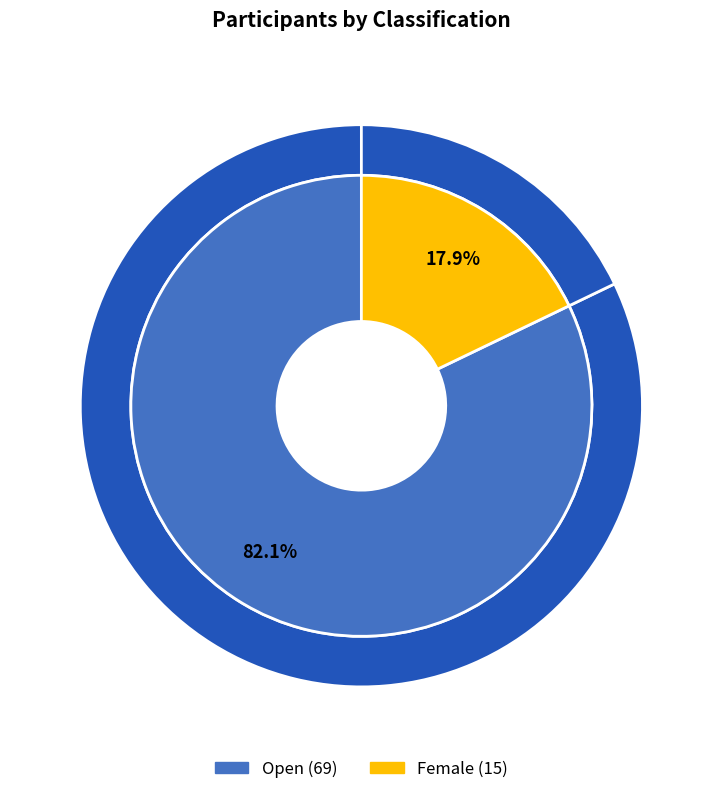

To the nearest percent, what is the average slice percentage?

50%